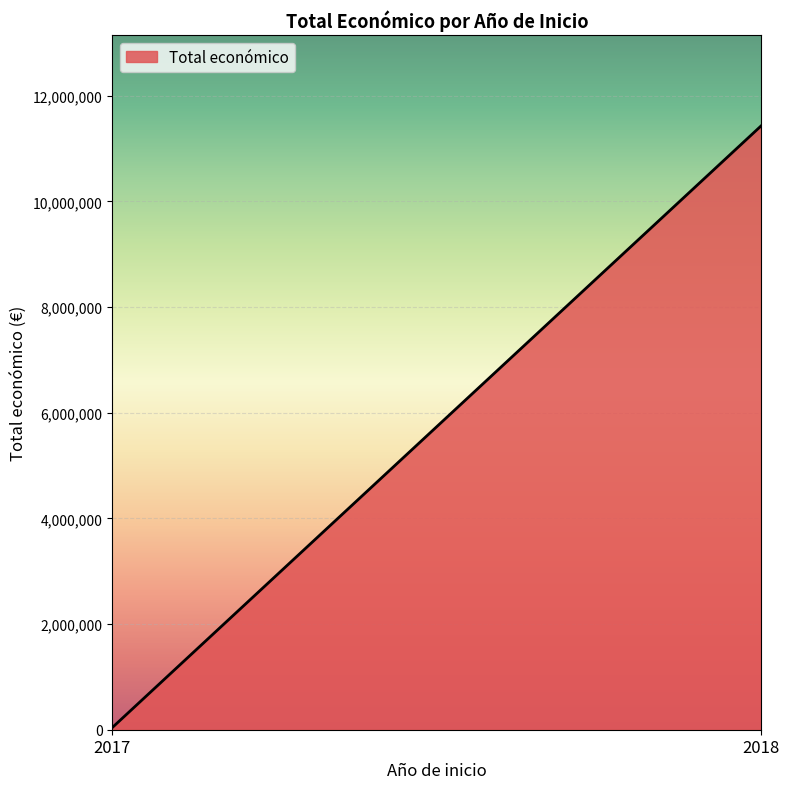

Rank the categories by value from lowest to highest.

2017, 2018